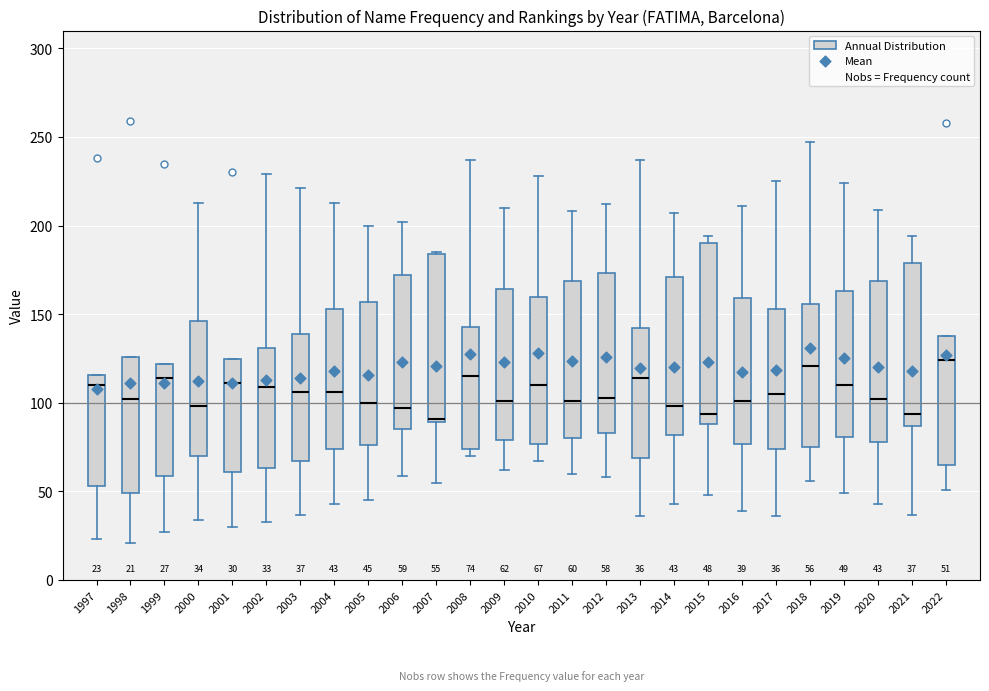

Comparing the boxes themselves (not the whiskers), which one is the tallest?

2015